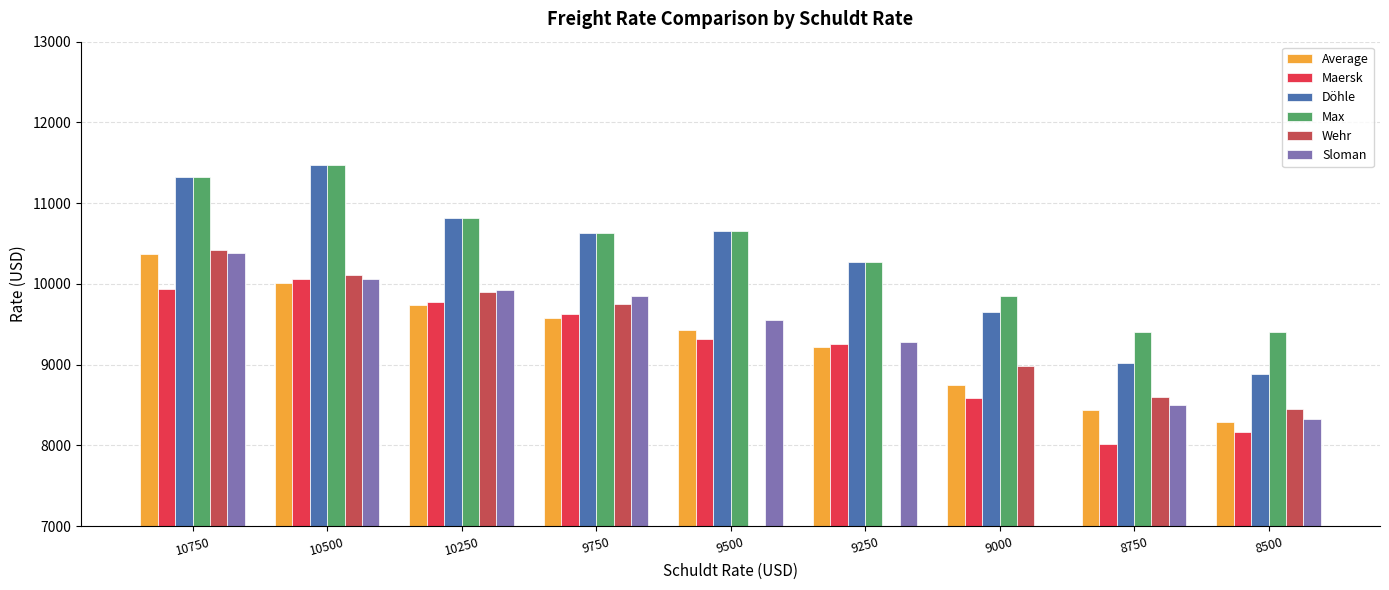

Where does the Sloman series first go above 9550?

10750